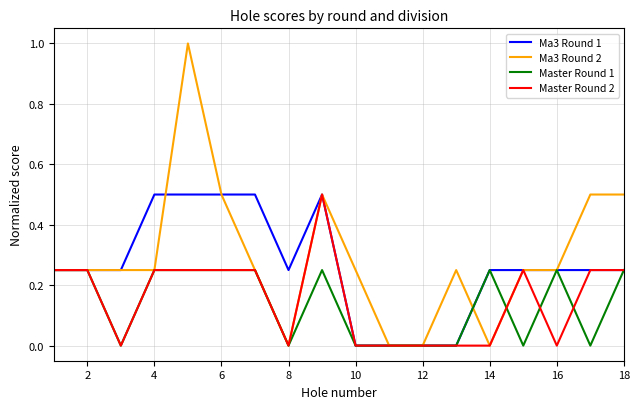

Which series has the widest spread of values?

Ma3 Round 2